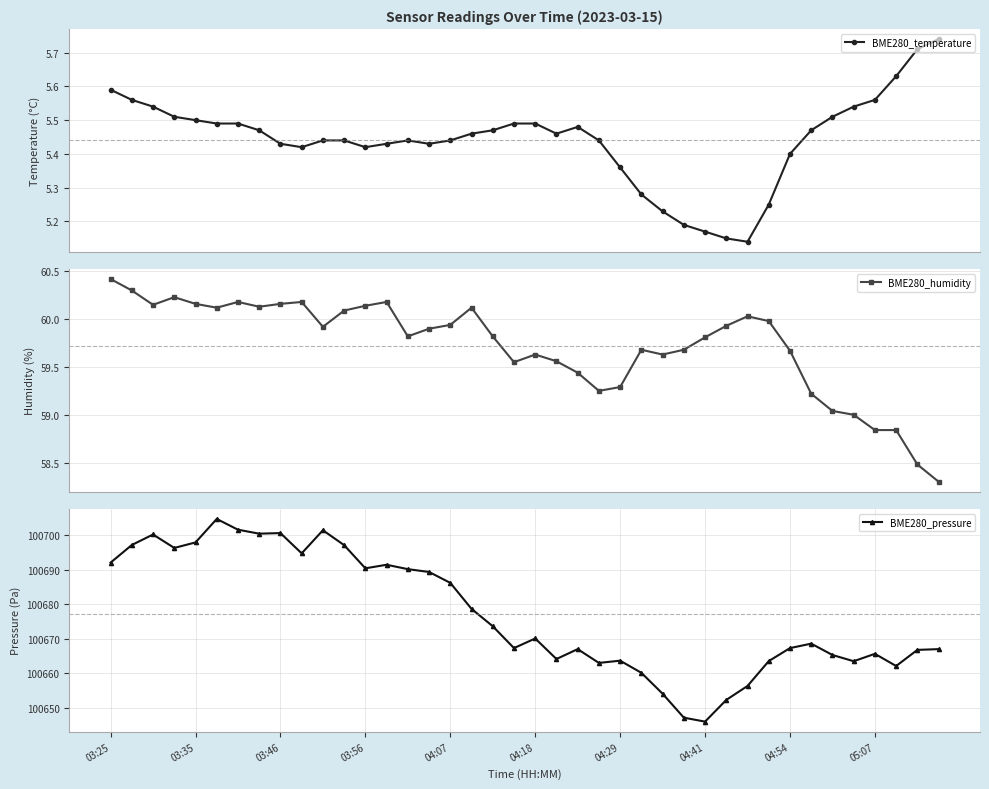

Count the BME280_temperature values in the range 5 to 6.

40